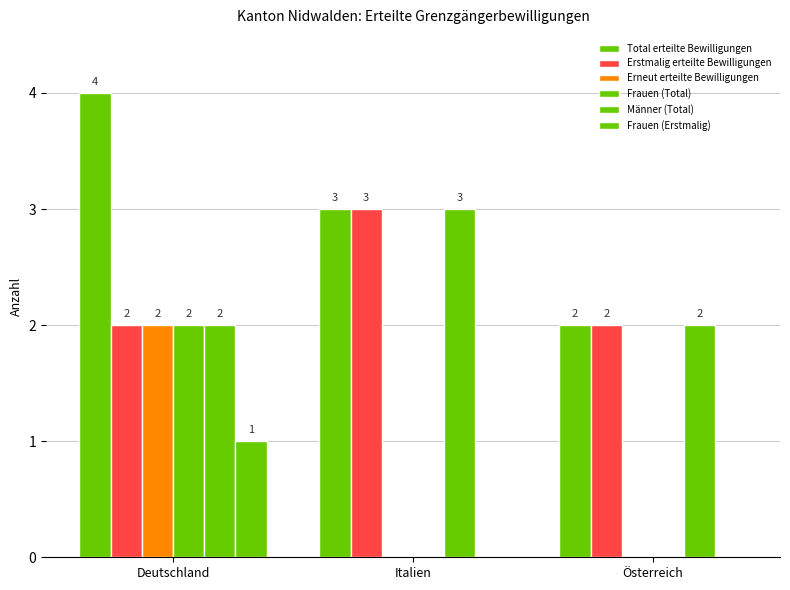

What is the highest value of the Frauen (Total) series?

2